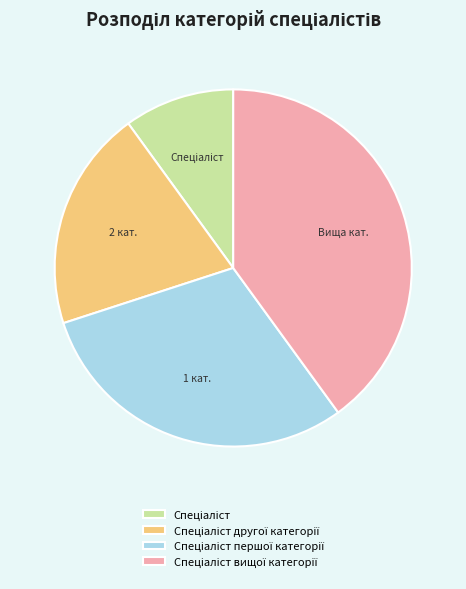

Does any single category account for the majority?

No